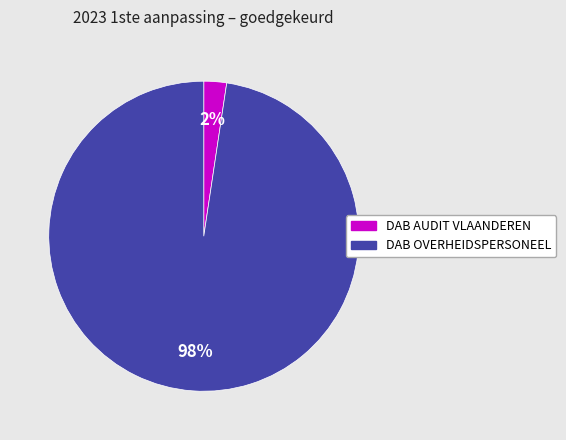

Is it true that DAB OVERHEIDSPERSONEEL is 98% of the pie?

True